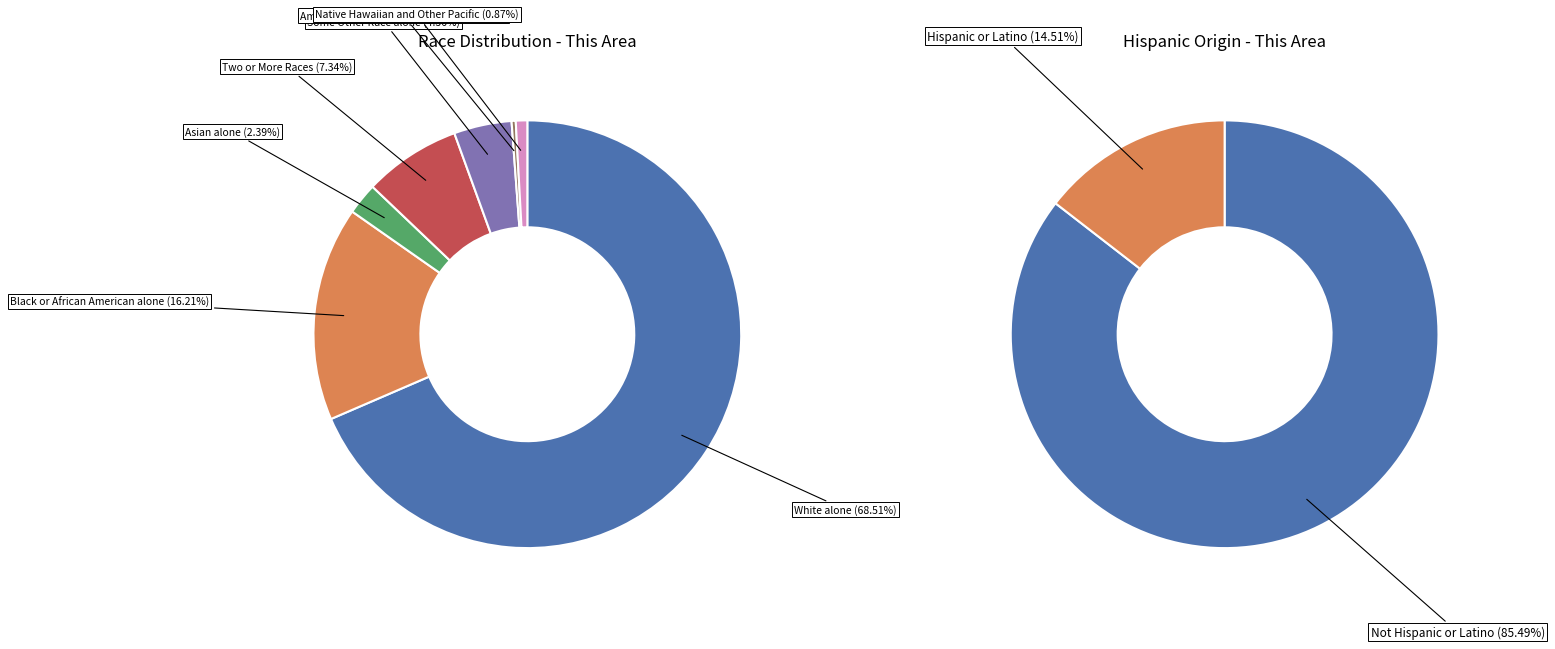

How many slices are in this pie chart?

7